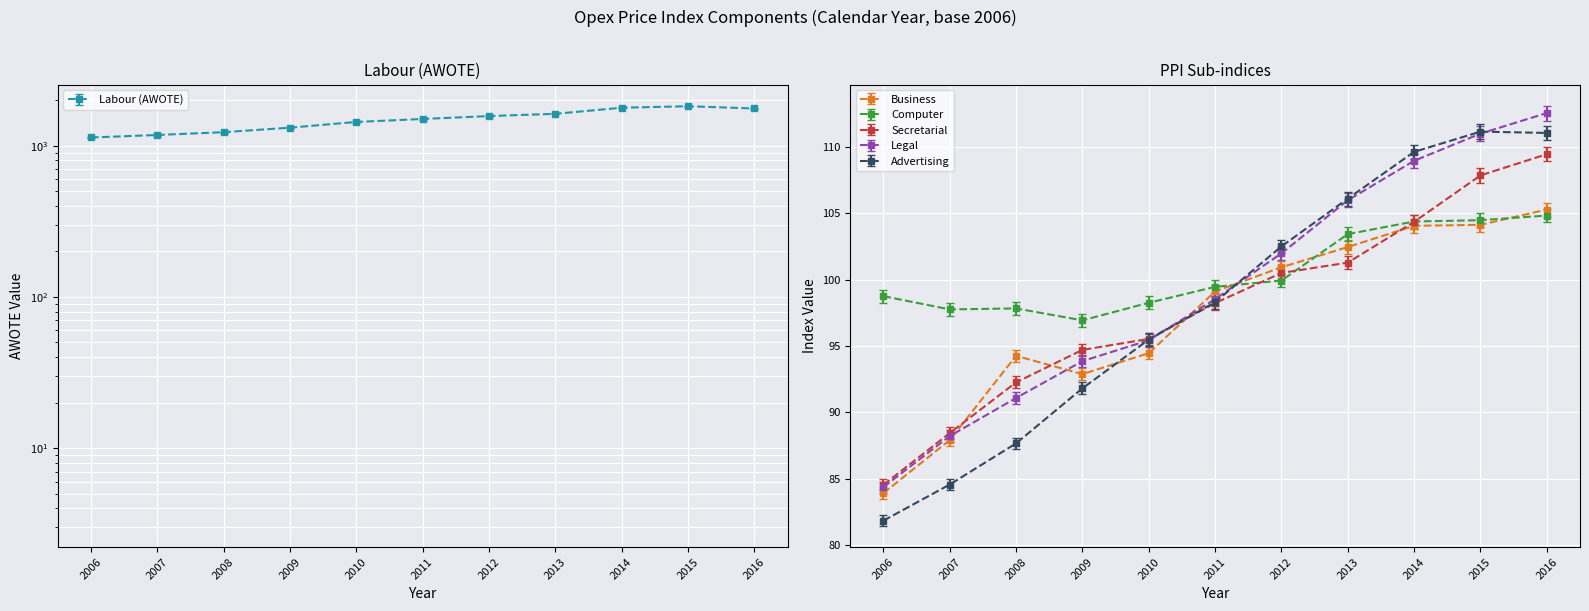

What is the value of the Business point at the 6th from the left?

99.1